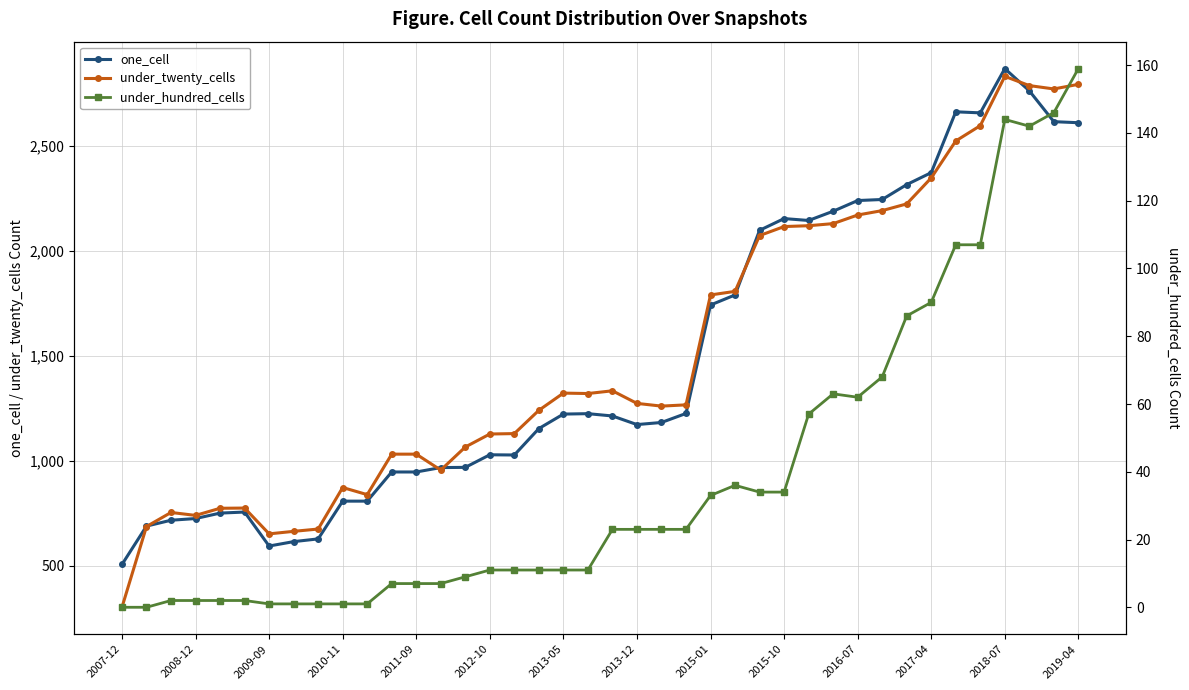

At how many categories does at least one series exceed 1222?

23